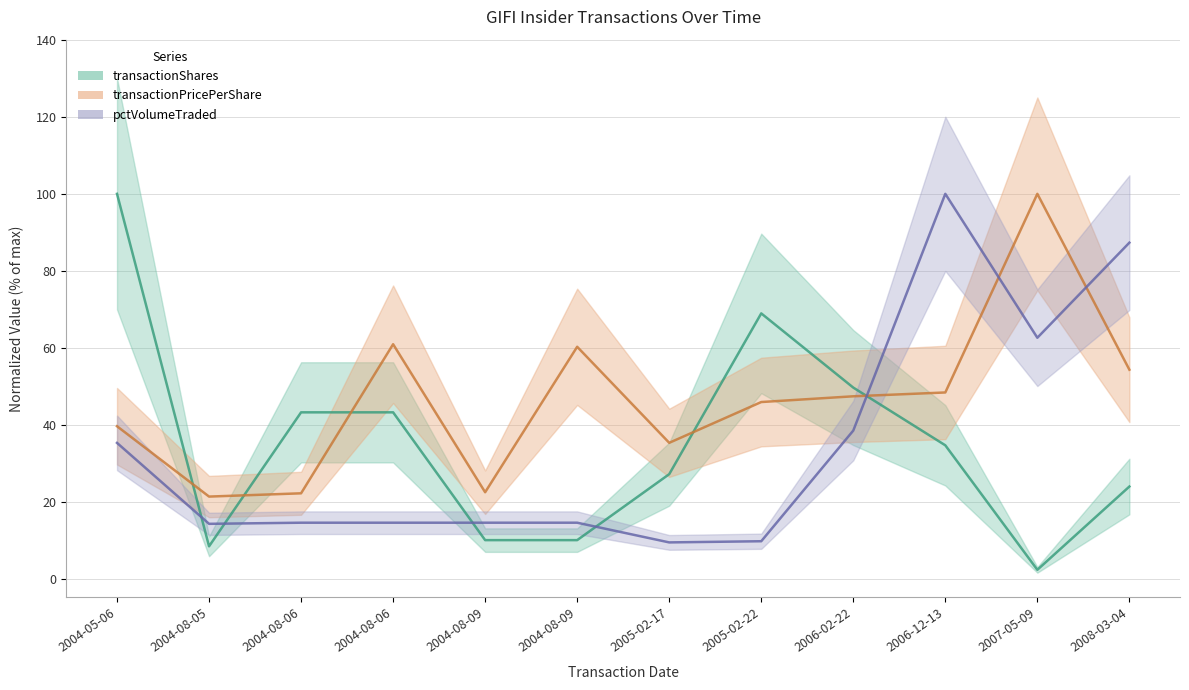

Where is transactionShares nearest to the value 51?

2006-02-22